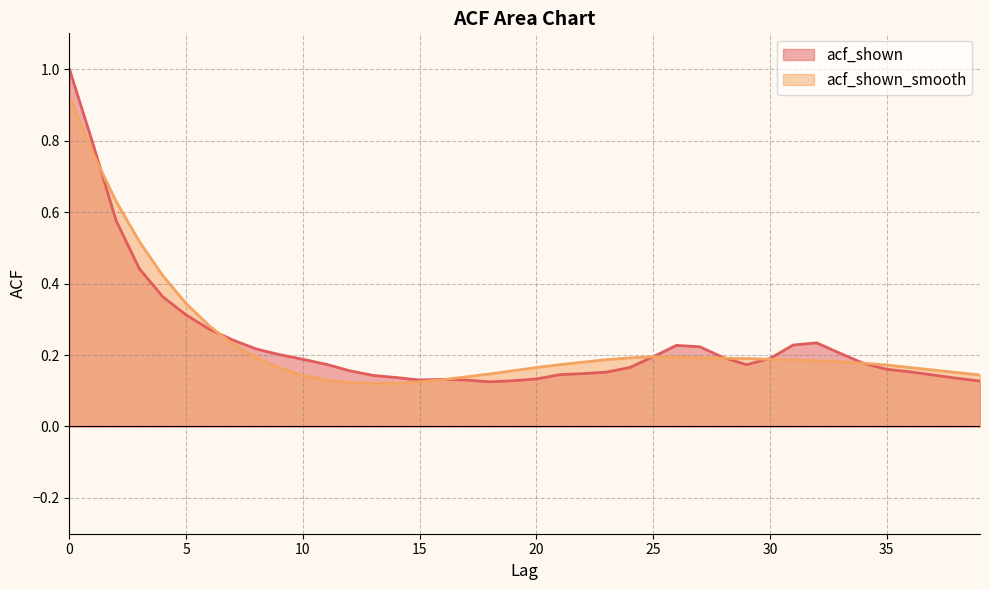

What is the maximum value shown in the chart?

1.0